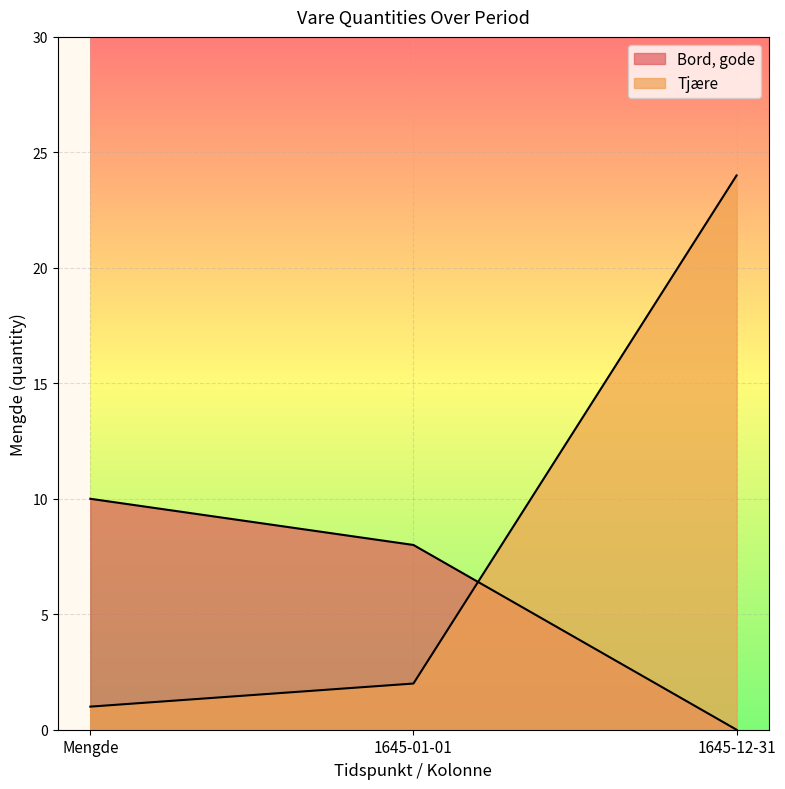

List the labels in order of Bord, gode value, smallest first.

1645-12-31, 1645-01-01, Mengde